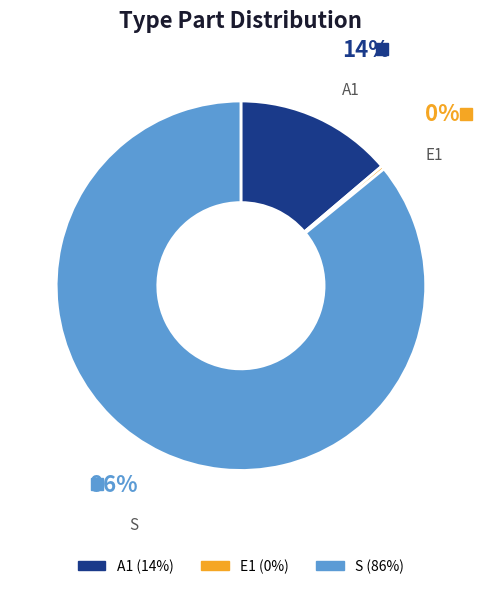

Is the sum of A1 and E1 greater than half?

No